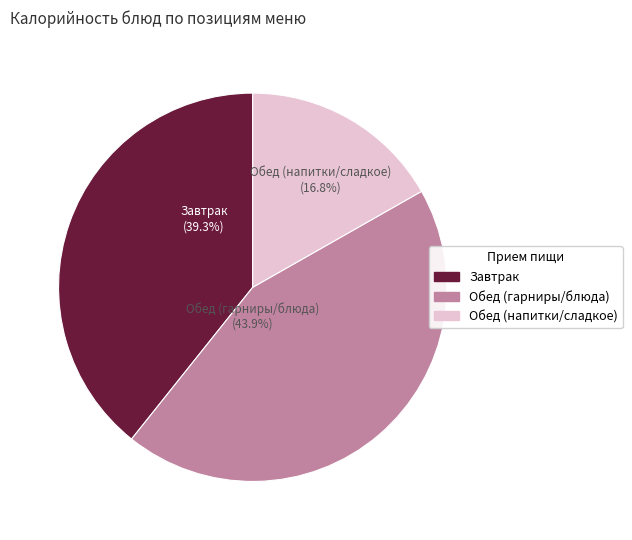

How many slices are in this pie chart?

3